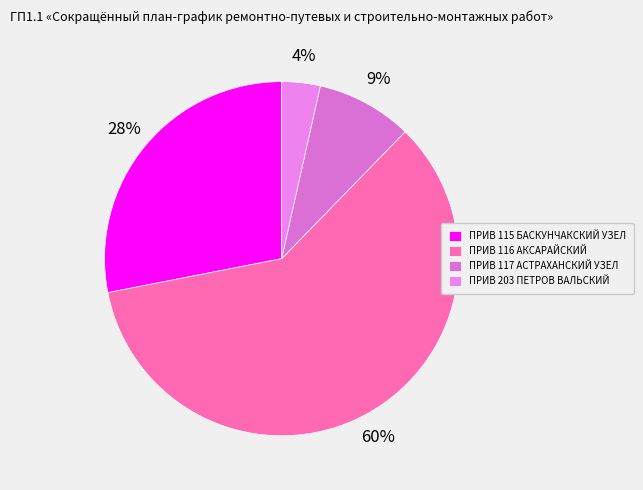

Does any single category account for the majority?

Yes